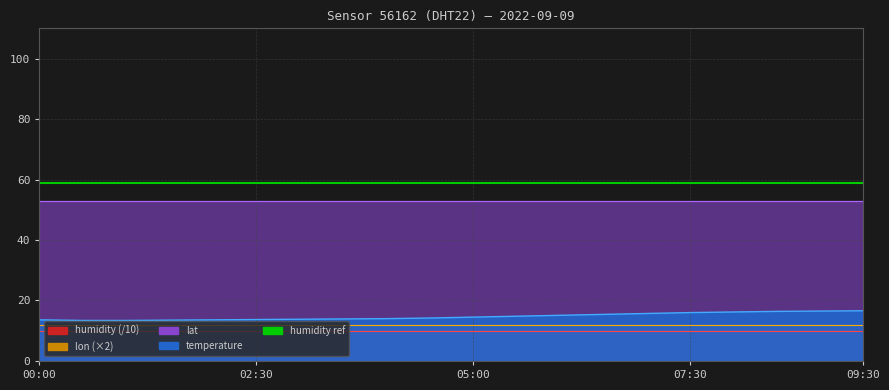

True or false: lon and temperature cross at least once.

False